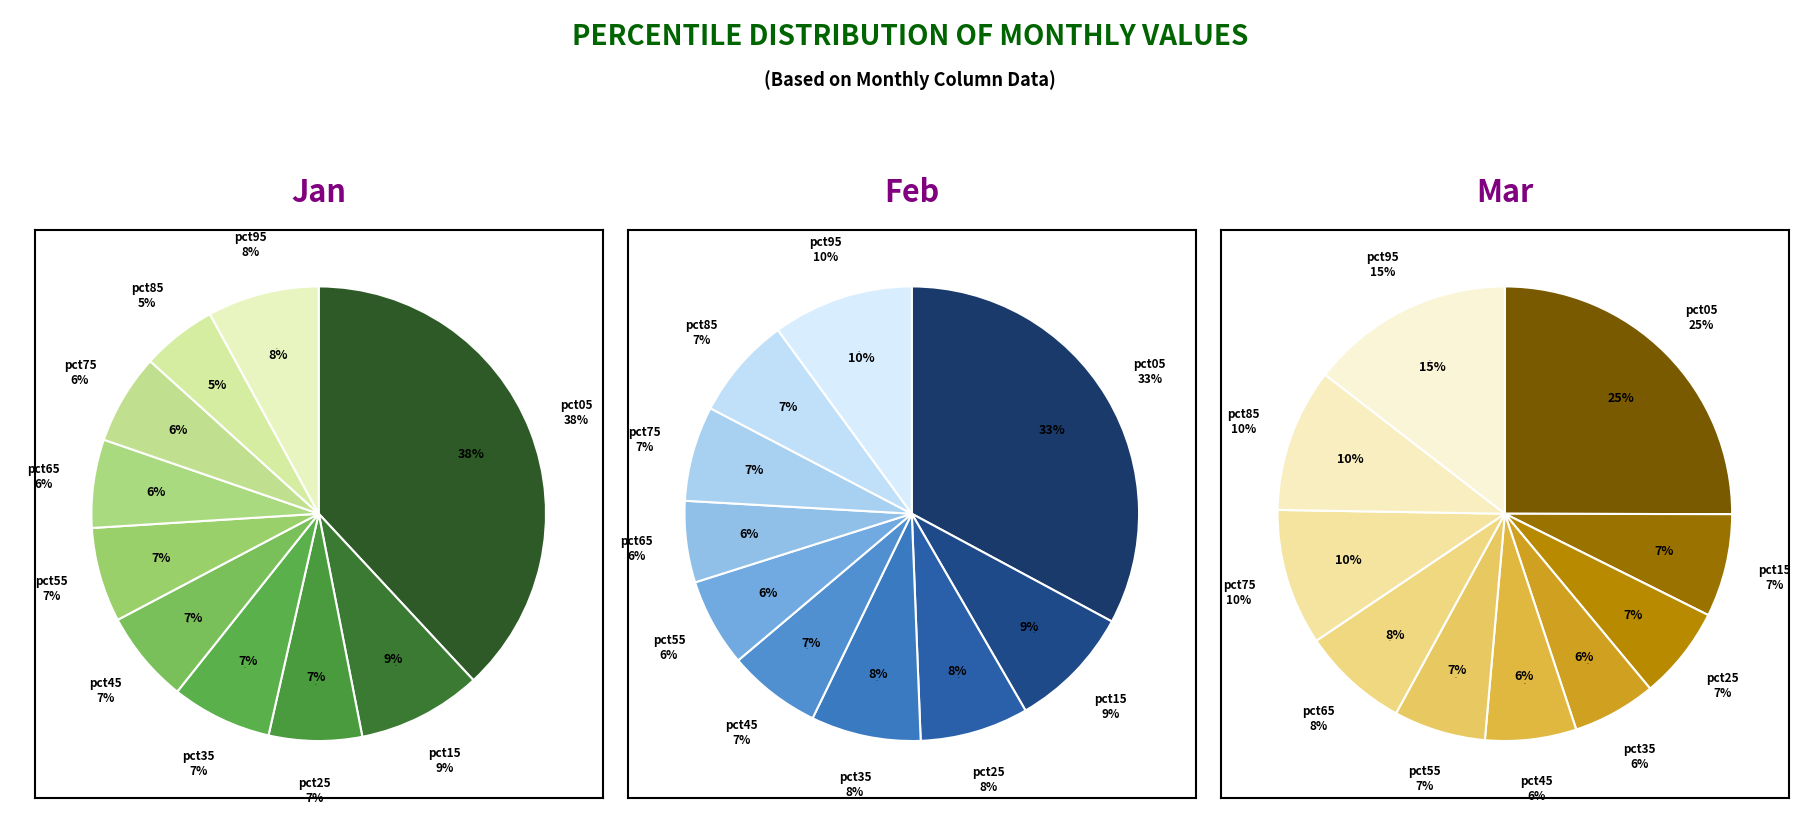

What is the largest slice in the pie chart?

pct05